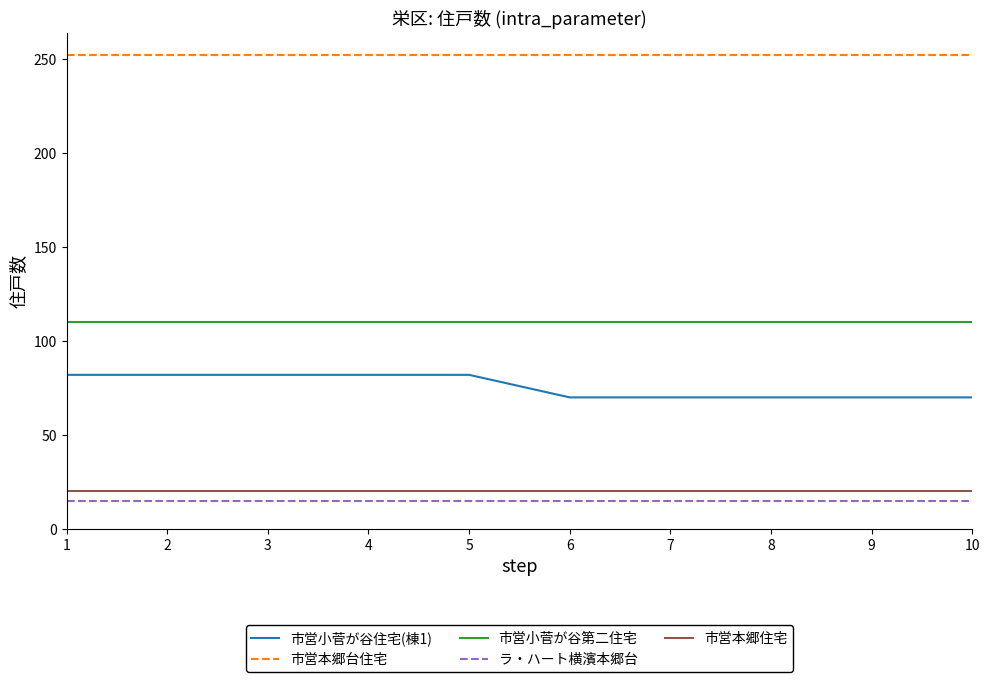

How many lines are shown in the chart?

5